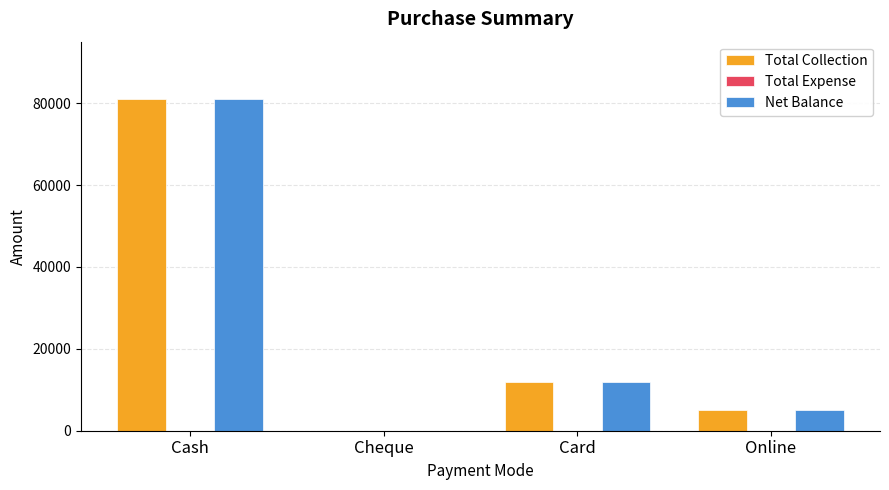

What is the sum of the Net Balance values at Cash and Online?

86000